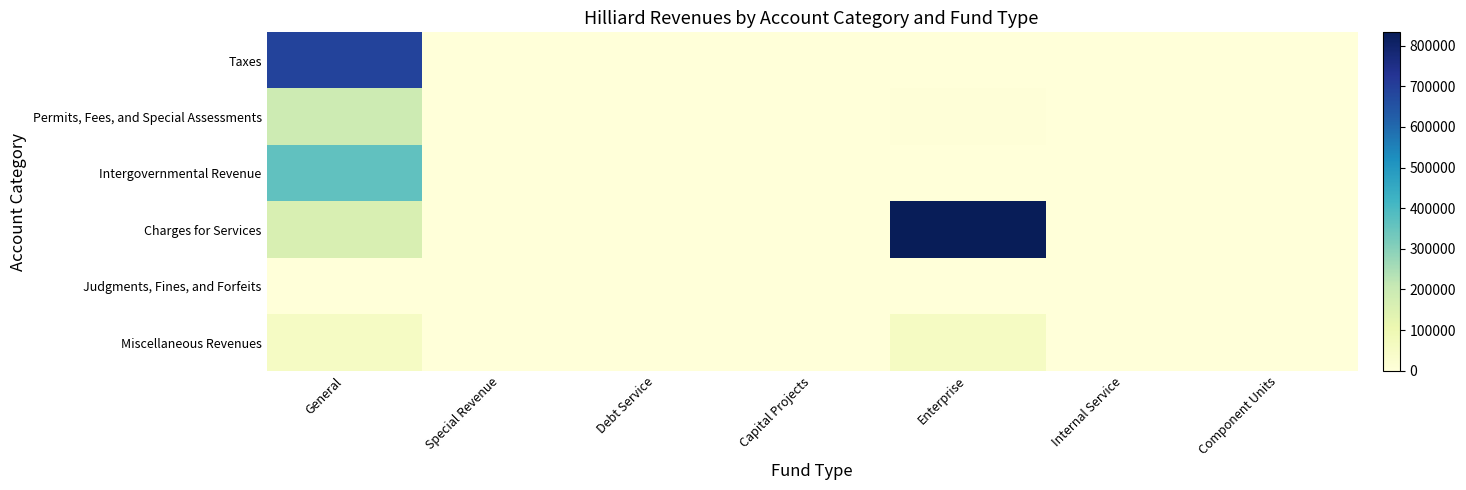

Reading left to right, what are all the values shown in this chart?

Taxes: General=689319	Special Revenue=0	Debt Service=0	Capital Projects=0	Enterprise=0	Internal Service=0	Component Units=0
Permits, Fees, and Special Assessments: General=190595	Special Revenue=0	Debt Service=0	Capital Projects=0	Enterprise=5765	Internal Service=0	Component Units=0
Intergovernmental Revenue: General=362237	Special Revenue=0	Debt Service=0	Capital Projects=0	Enterprise=0	Internal Service=0	Component Units=0
Charges for Services: General=160615	Special Revenue=0	Debt Service=0	Capital Projects=0	Enterprise=832798	Internal Service=0	Component Units=0
Judgments, Fines, and Forfeits: General=2172	Special Revenue=0	Debt Service=0	Capital Projects=0	Enterprise=0	Internal Service=0	Component Units=0
Miscellaneous Revenues: General=52818	Special Revenue=2659	Debt Service=0	Capital Projects=0	Enterprise=57253	Internal Service=0	Component Units=0